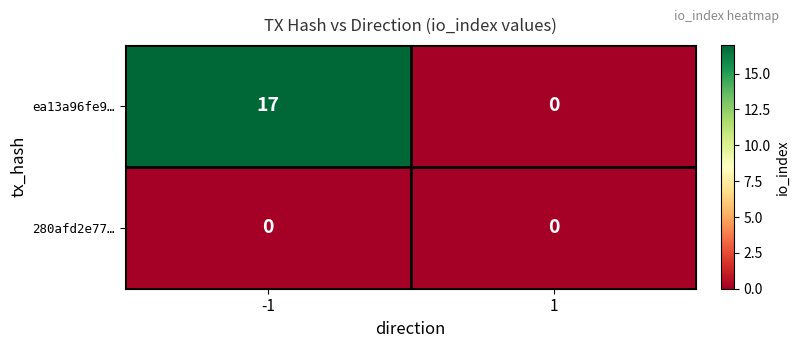

Reading left to right, extract all data points from this chart.

ea13a96fe9…: 17	0
280afd2e77…: 0	0